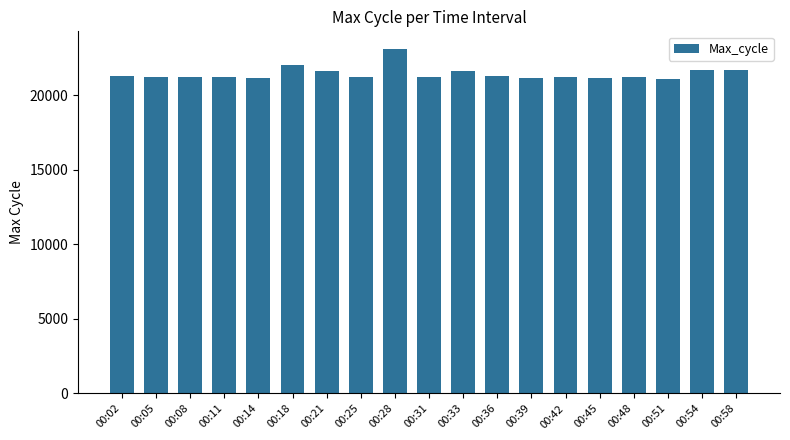

The value at 00:02 is 14764. True or false?

False